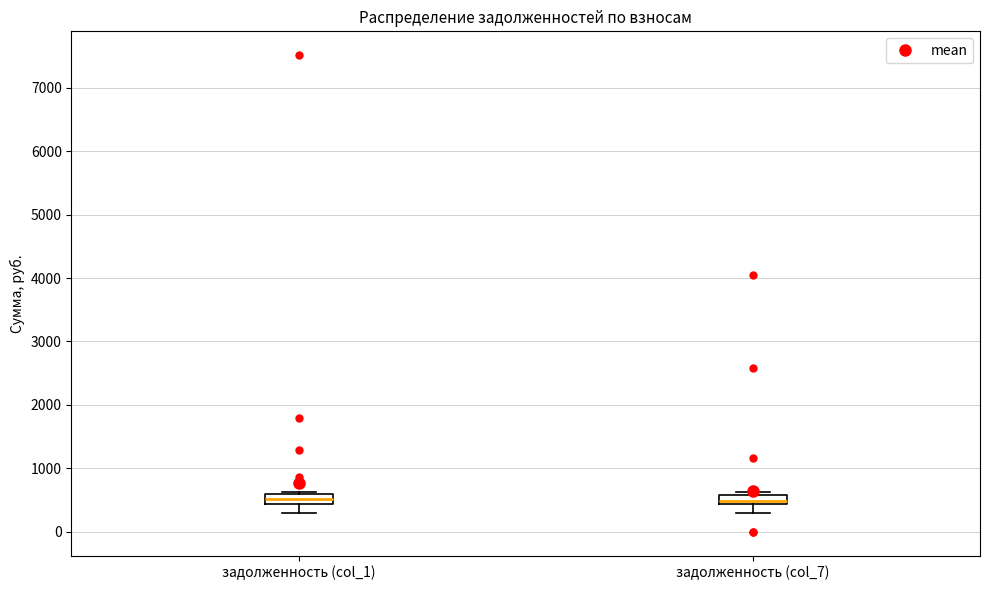

Reading left to right, transcribe this box plot: for each box, give where its median line is, the range the box spans, and where its two whiskers end, as read against the y-axis. The values are not printed on the chart, so give them approximately, as read against the axis.

задолженность (col_1): median 500, box 400 to 600, whiskers 300 to 600 (just above the box's upper edge)
задолженность (col_7): median 500, box 400 to 600, whiskers 300 to 600 (just above the box's upper edge)